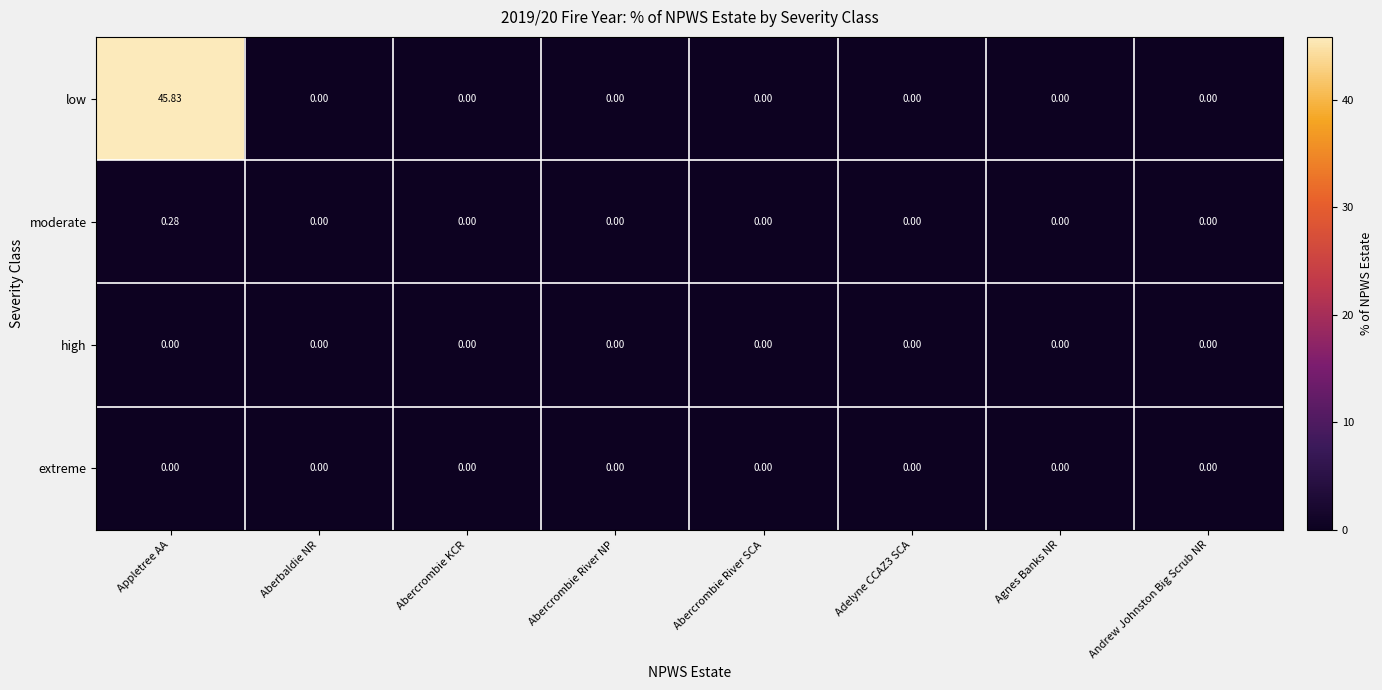

Which series has the largest total across all categories?

low